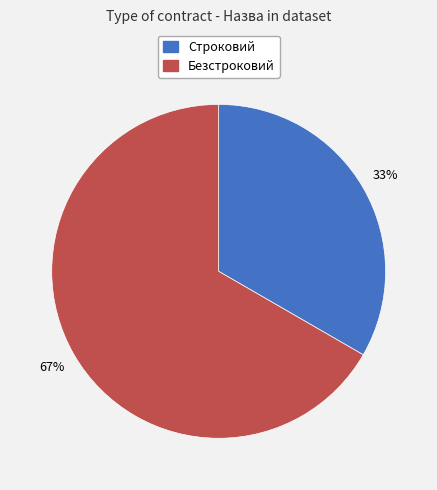

The Строковий slice represents 22% of the pie. True or false?

False